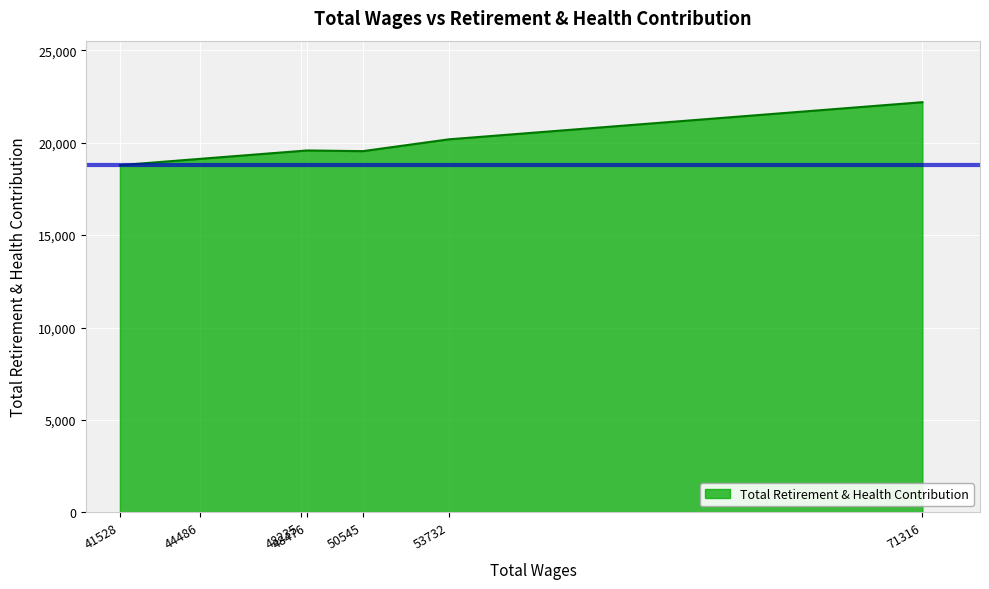

True or false: the data has more than 2 interior local peaks.

False